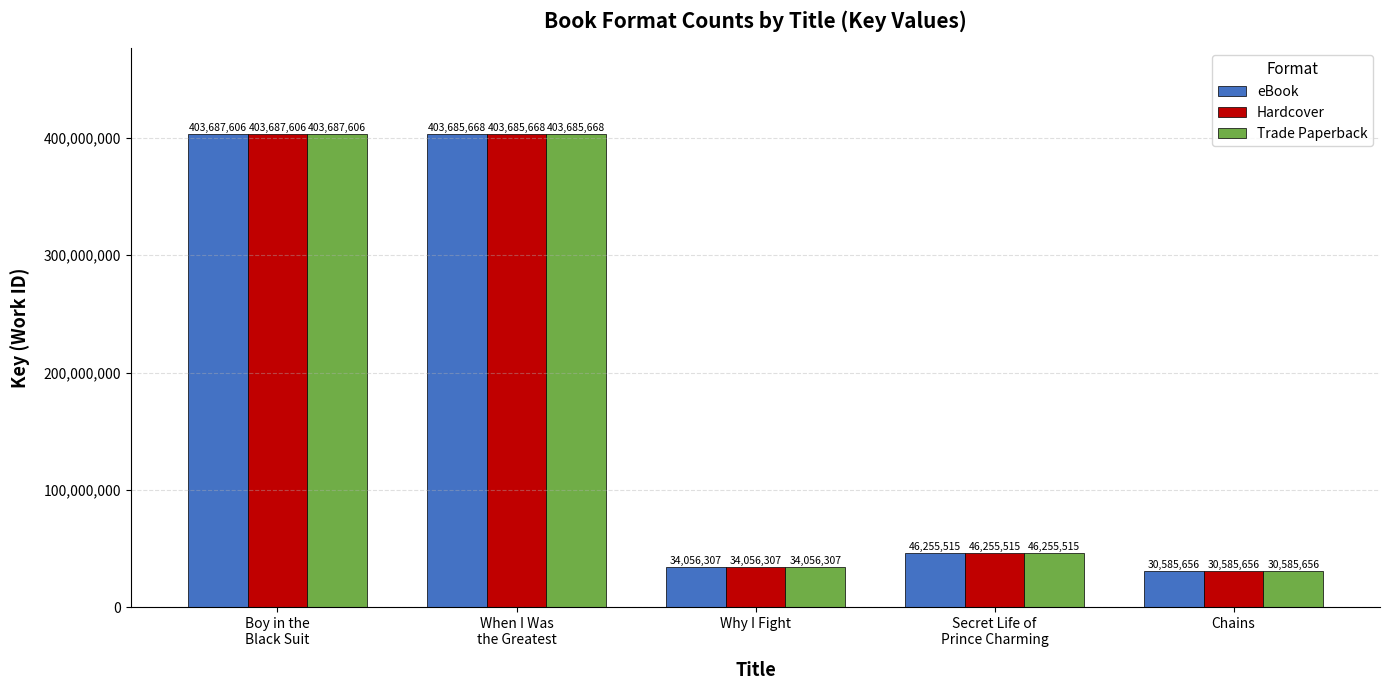

The Trade Paperback series shows 30585656 at Chains. True or false?

True